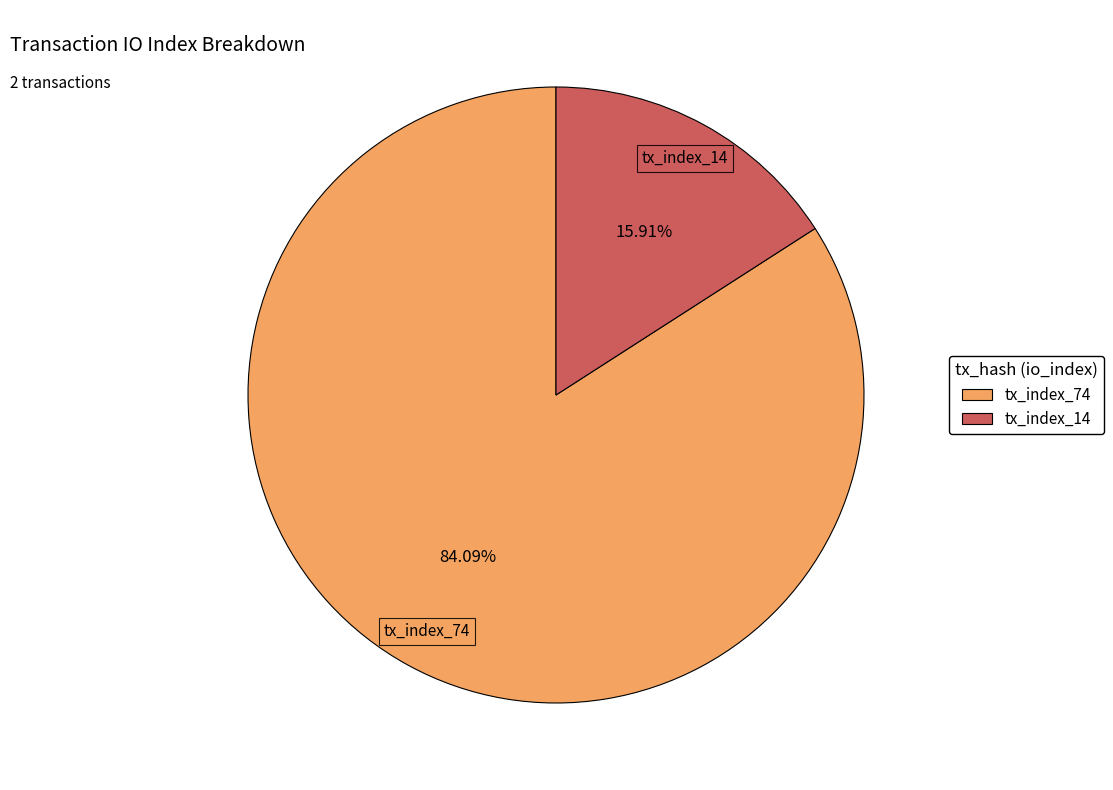

What is the smallest slice in the pie chart?

tx_index_14